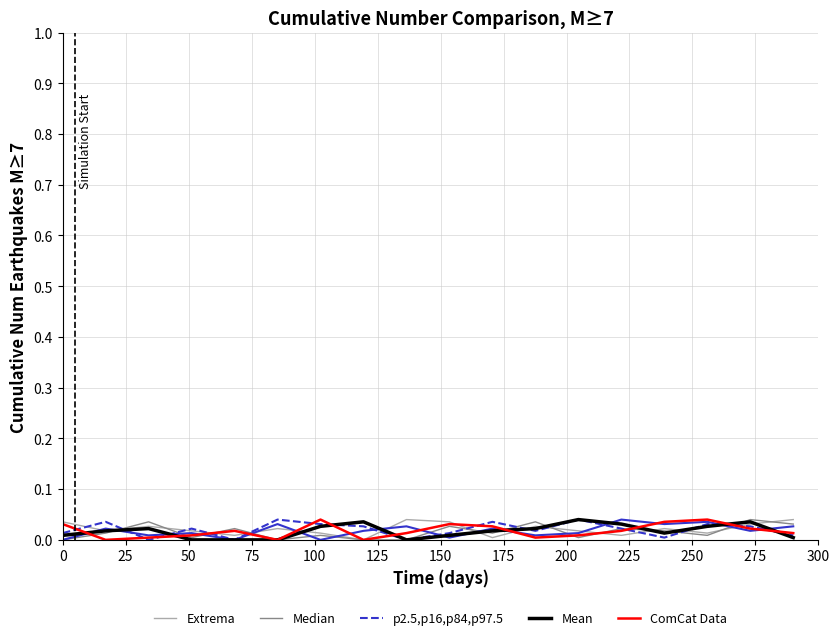

True or false: Extrema and ComCat Data intersect in this chart.

True